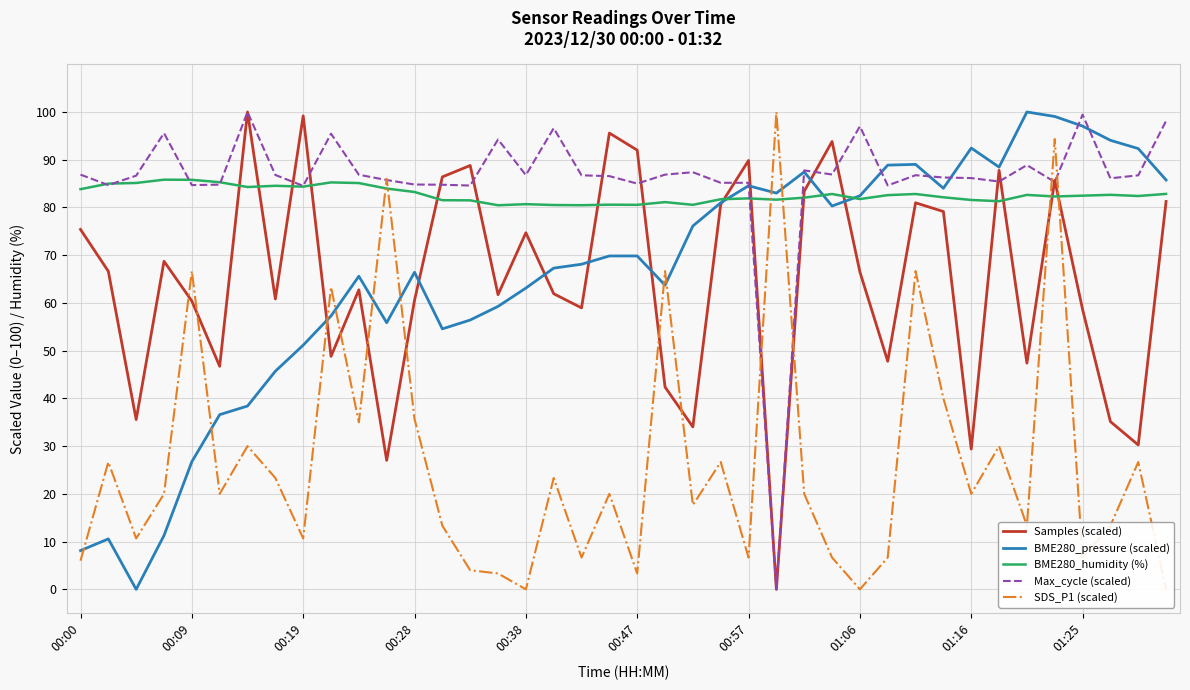

What is the highest value of the Max_cycle (scaled) series?

100.0